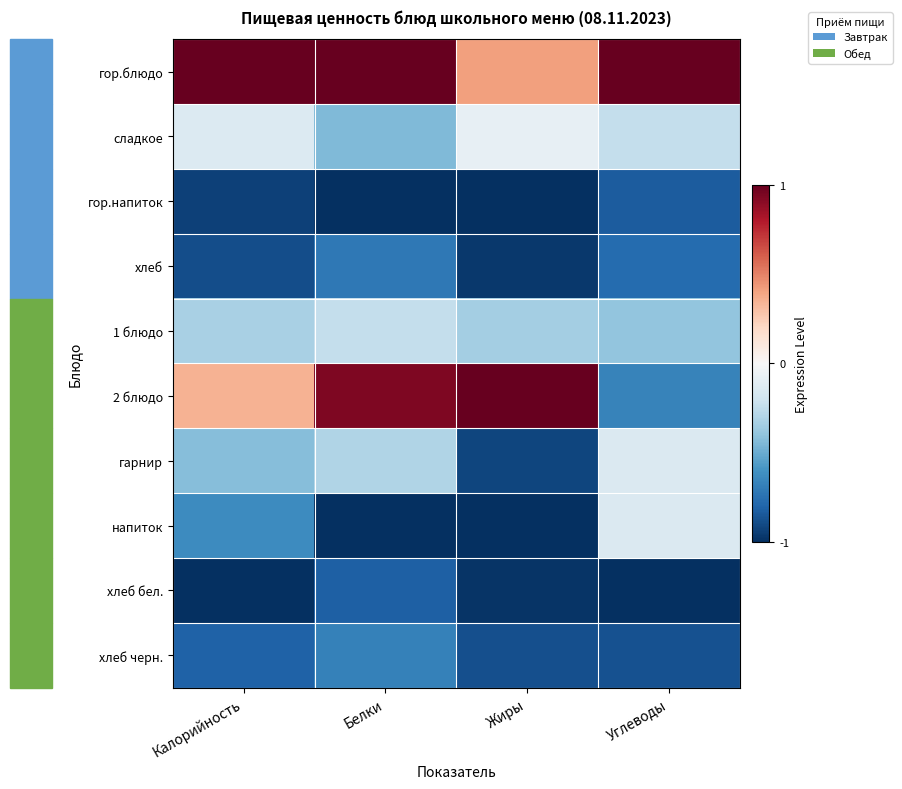

Reading left to right, what are all the values shown in this chart?

гор.блюдо: Калорийность=1.0	Белки=1.0	Жиры=0.4	Углеводы=1.0
сладкое: Калорийность=-0.1	Белки=-0.4	Жиры=-0.1	Углеводы=-0.2
гор.напиток: Калорийность=-0.9	Белки=-1.0	Жиры=-1.0	Углеводы=-0.8
хлеб: Калорийность=-0.9	Белки=-0.7	Жиры=-1.0	Углеводы=-0.8
1 блюдо: Калорийность=-0.3	Белки=-0.2	Жиры=-0.3	Углеводы=-0.4
2 блюдо: Калорийность=0.3	Белки=0.9	Жиры=1.0	Углеводы=-0.7
гарнир: Калорийность=-0.4	Белки=-0.3	Жиры=-0.9	Углеводы=-0.1
напиток: Калорийность=-0.6	Белки=-1.0	Жиры=-1.0	Углеводы=-0.1
хлеб бел.: Калорийность=-1.0	Белки=-0.8	Жиры=-1.0	Углеводы=-1.0
хлеб черн.: Калорийность=-0.8	Белки=-0.7	Жиры=-0.9	Углеводы=-0.9